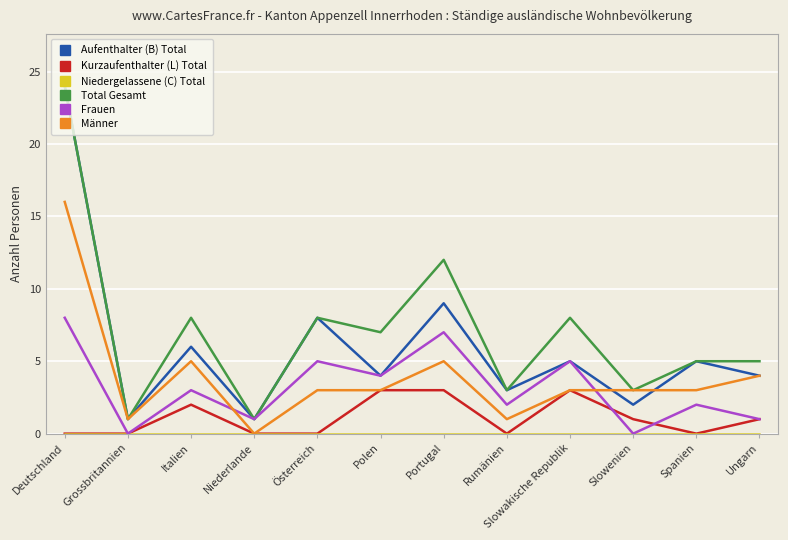

Is it true that Total Gesamt equals 3 at Slowenien?

True